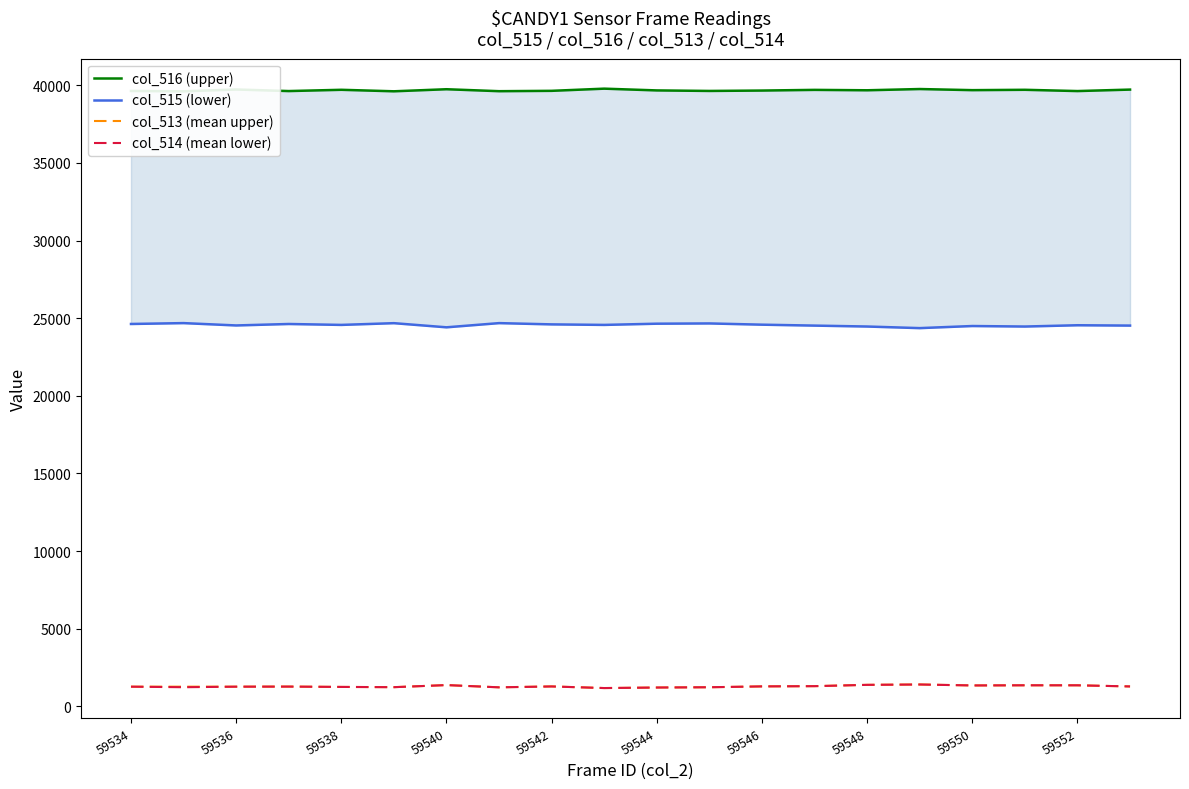

True or false: col_514 (mean lower) and col_515 (lower) cross at least once.

False